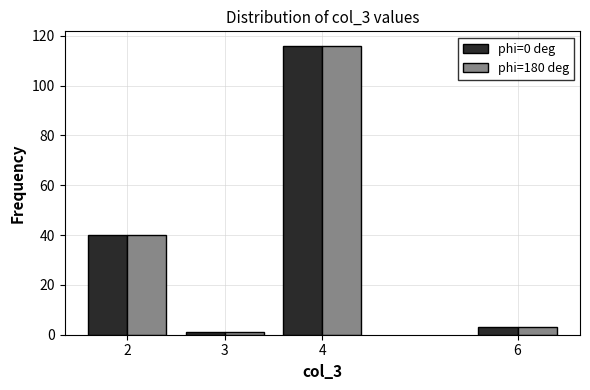

Reading left to right, list all the values displayed in this chart.

phi=0 deg: 2=40	3=1	4=116	6=3
phi=180 deg: 2=40	3=1	4=116	6=3